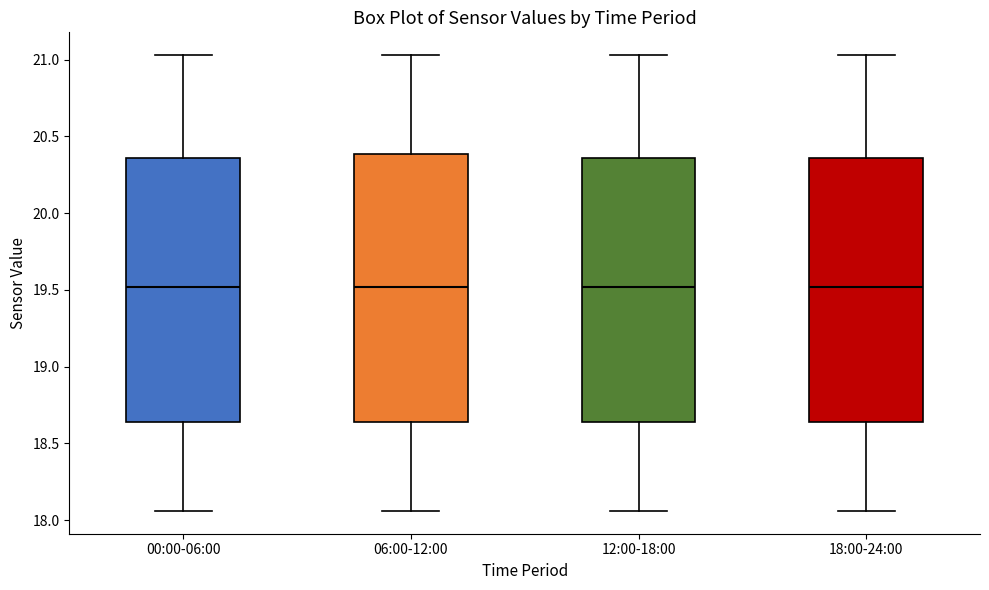

Where does the lower whisker of the box for 18:00-24:00 end on the y-axis? The values are not printed on the chart, so give them approximately, as read against the axis.

18.05